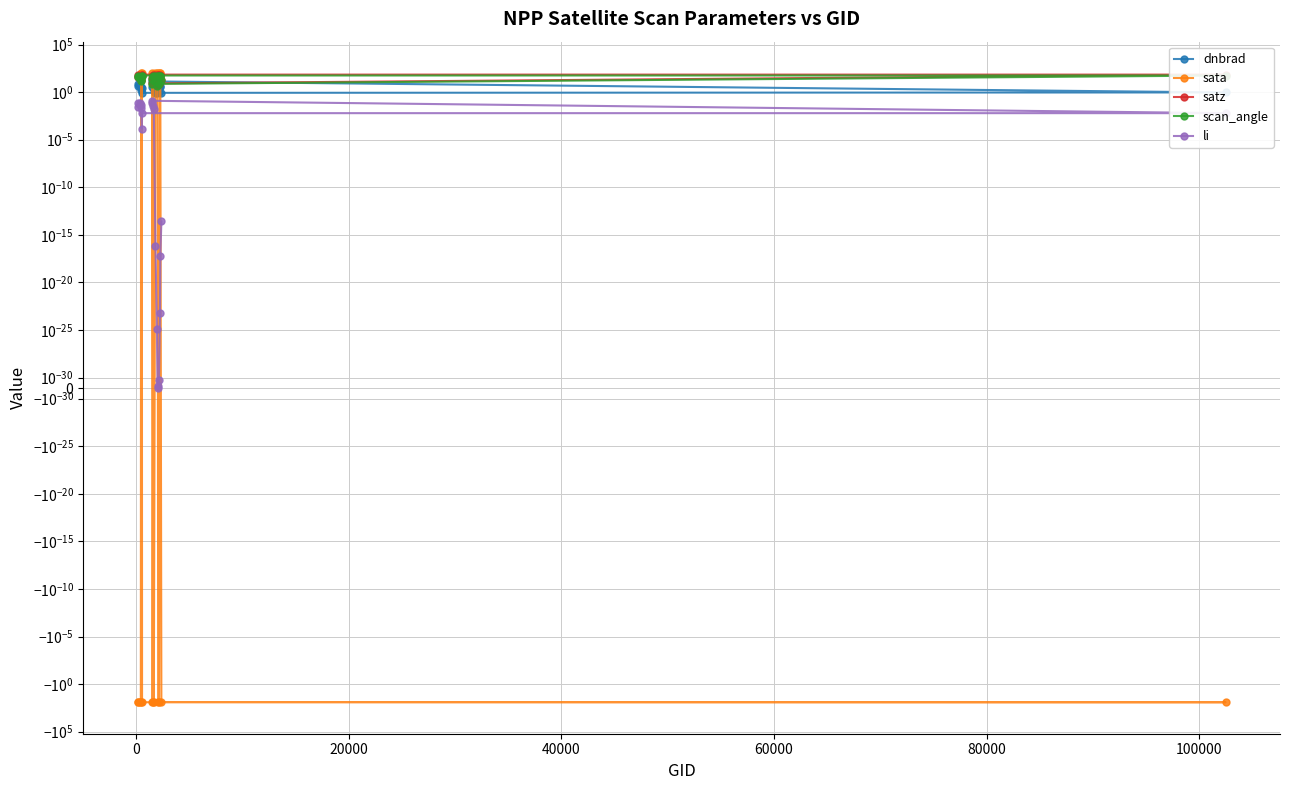

What are all the series names shown in the legend?

dnbrad, sata, satz, scan_angle, li